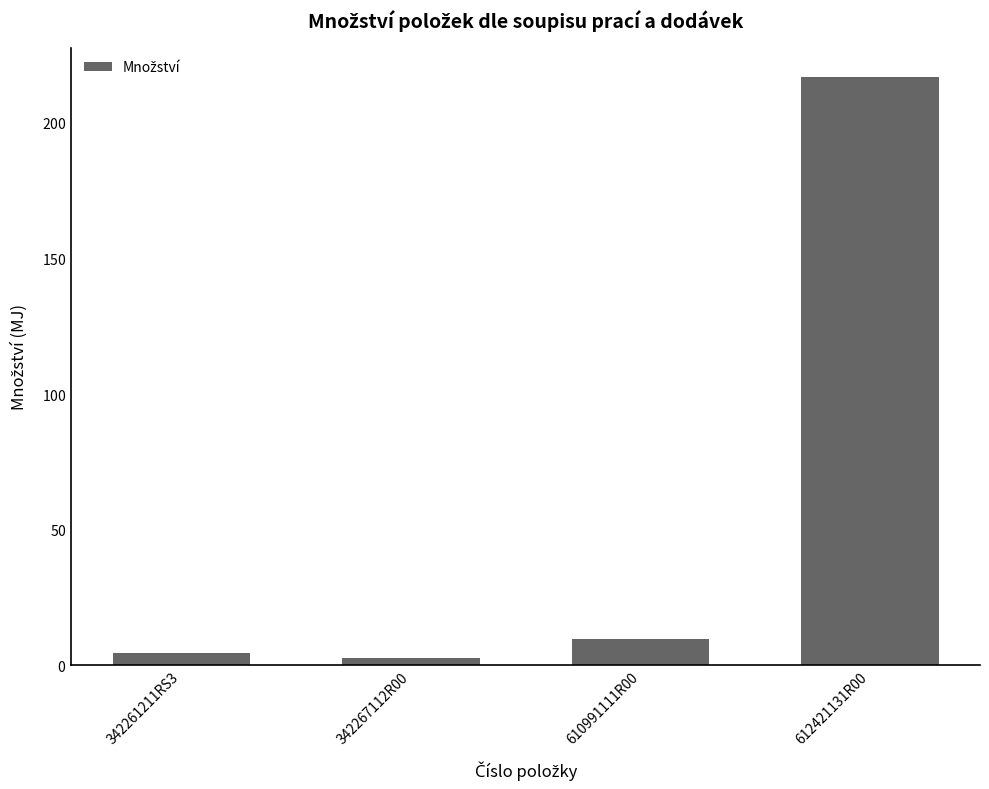

List the labels in order of value, smallest first.

342267112R00, 342261211RS3, 610991111R00, 612421131R00